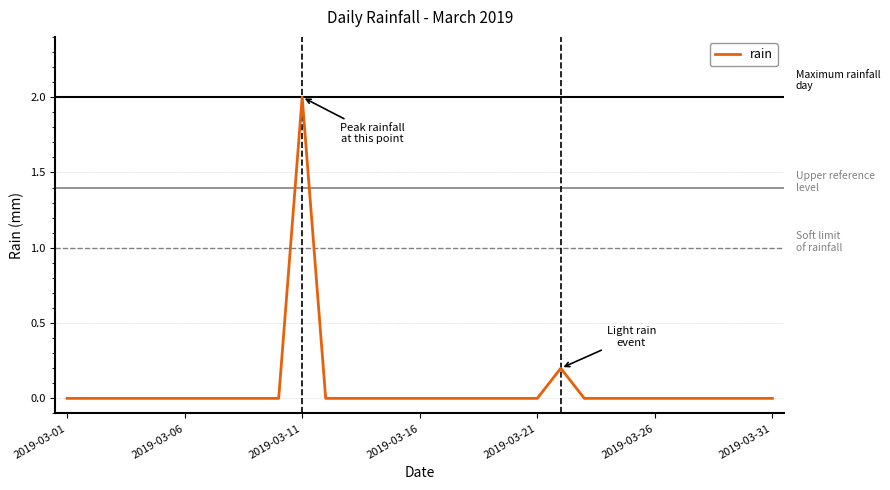

At which category does the chart reach its peak across all series?

2019-03-11